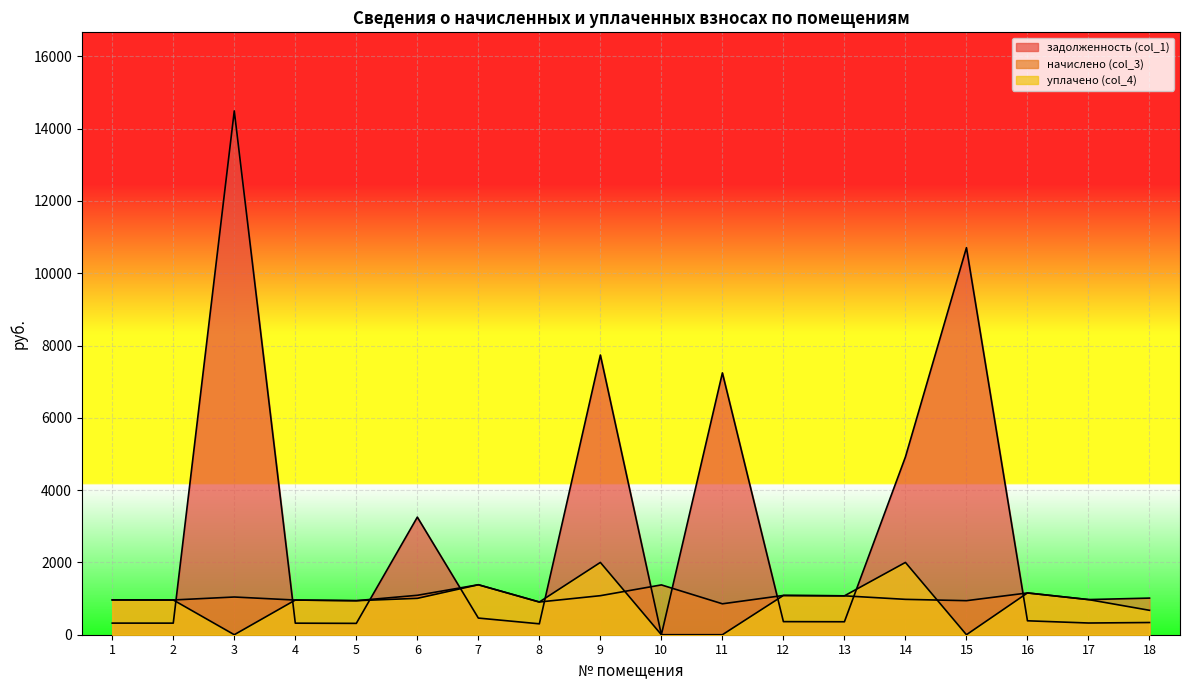

Count the number of categories in the chart.

18